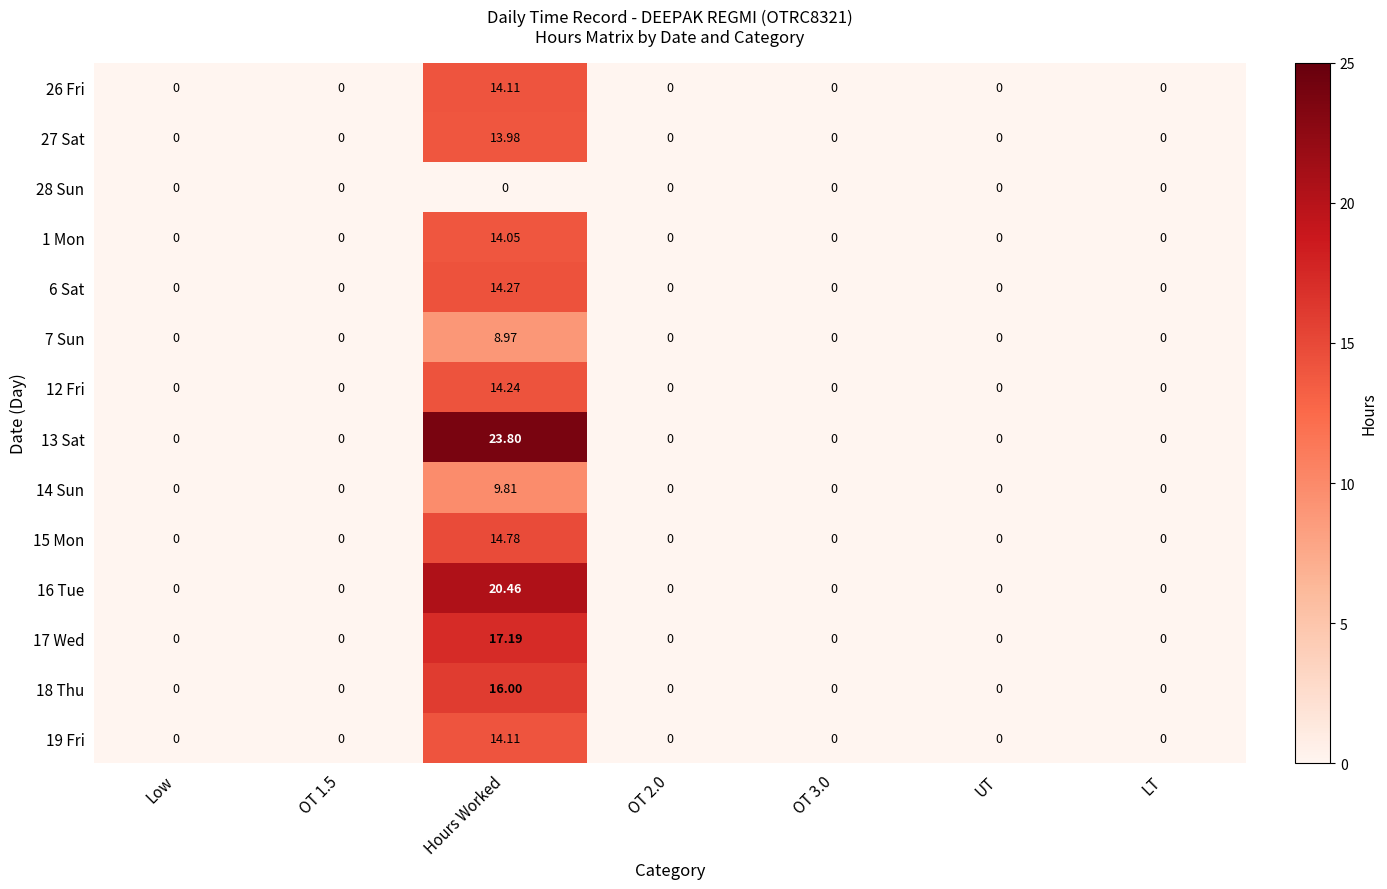

Which category has the highest value in the 12 Fri series?

Hours Worked